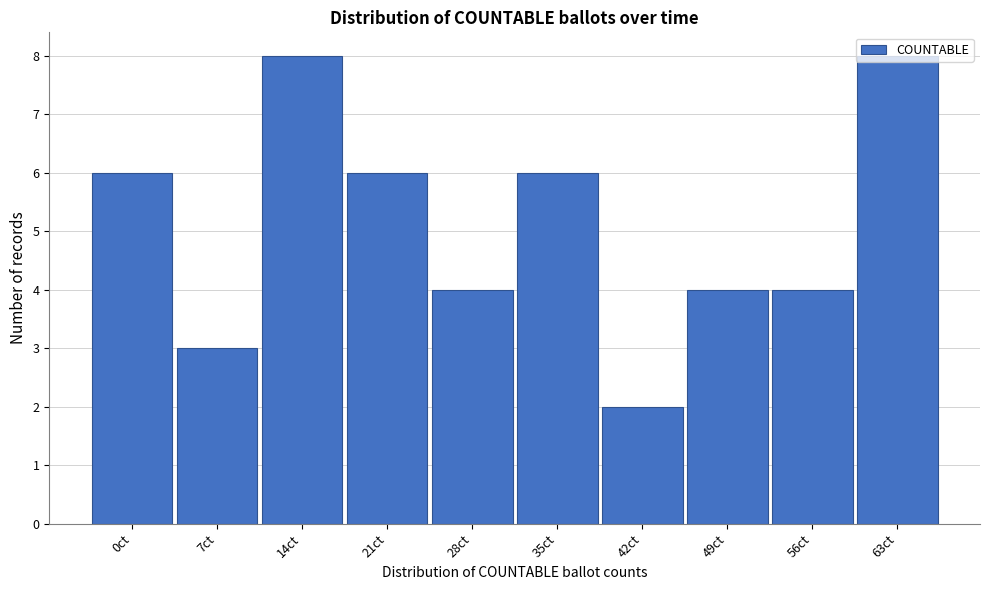

What is the label of the 4th bar from the left?

21ct